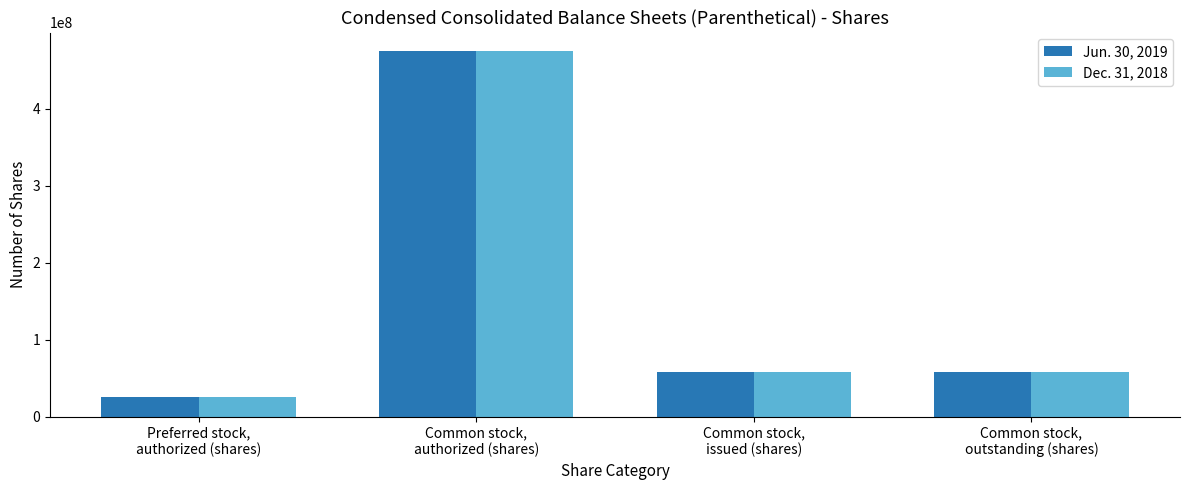

How many data points does each series have?

4